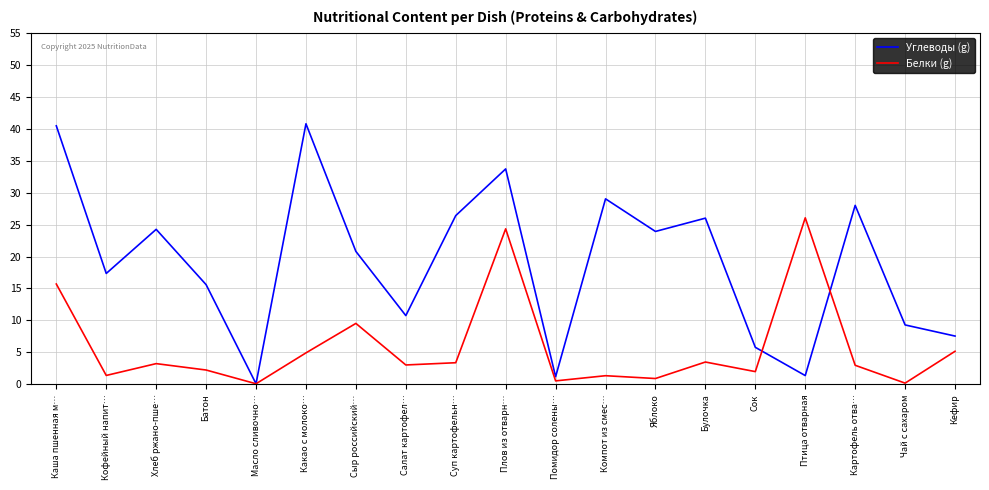

What is the sum of all Белки (g) values?

110.7